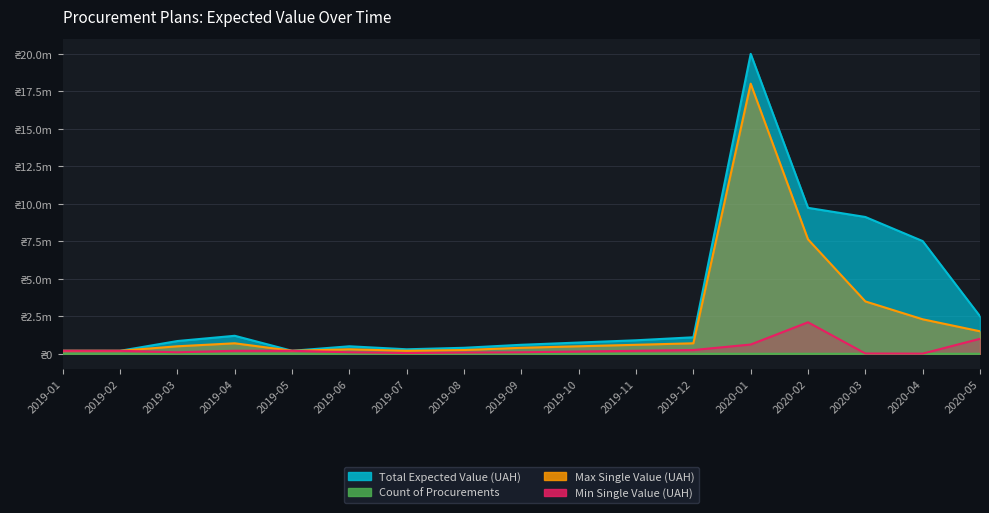

True or false: Max Single Value (UAH) has a value of 199984 at 2019-05.

True